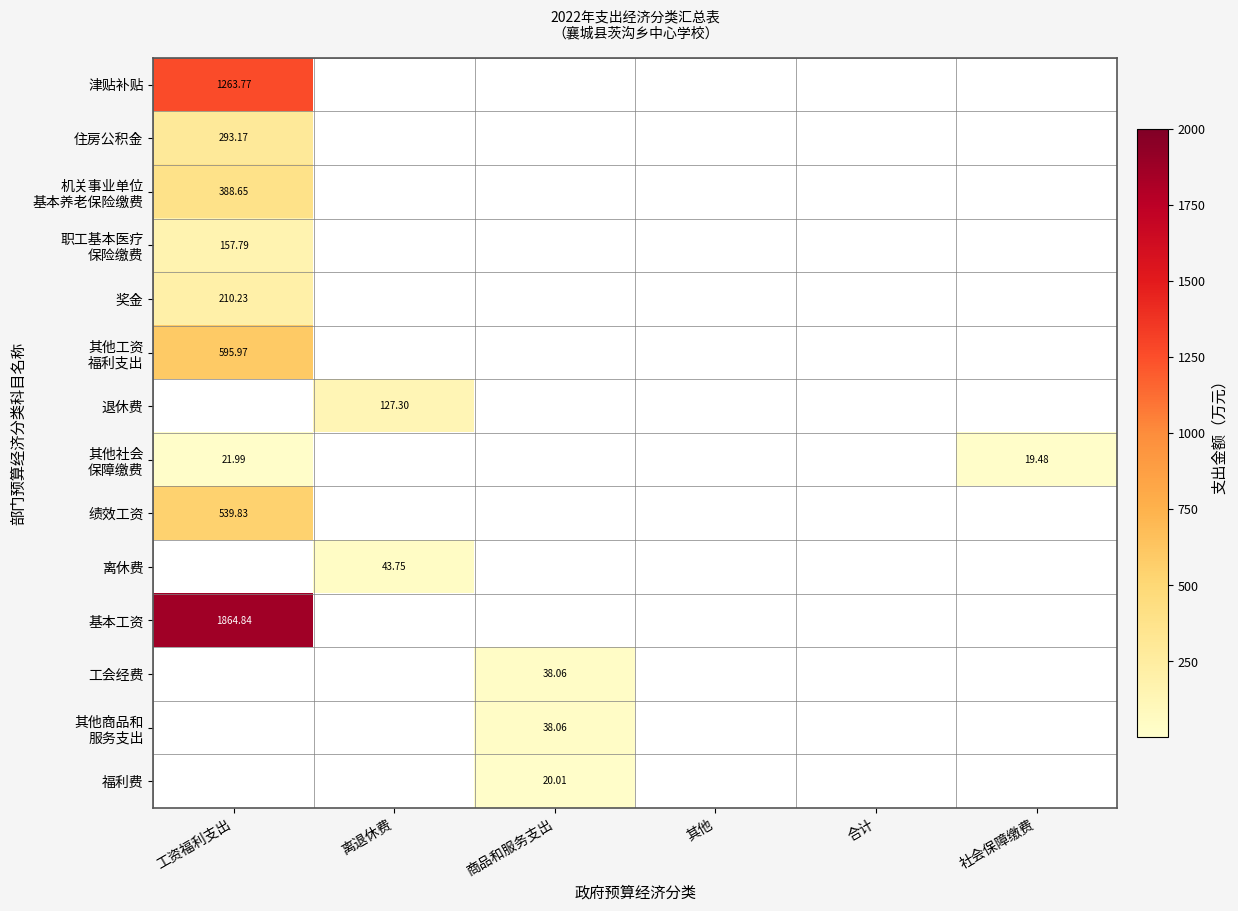

What is the average value of the 奖金 series?

35.0